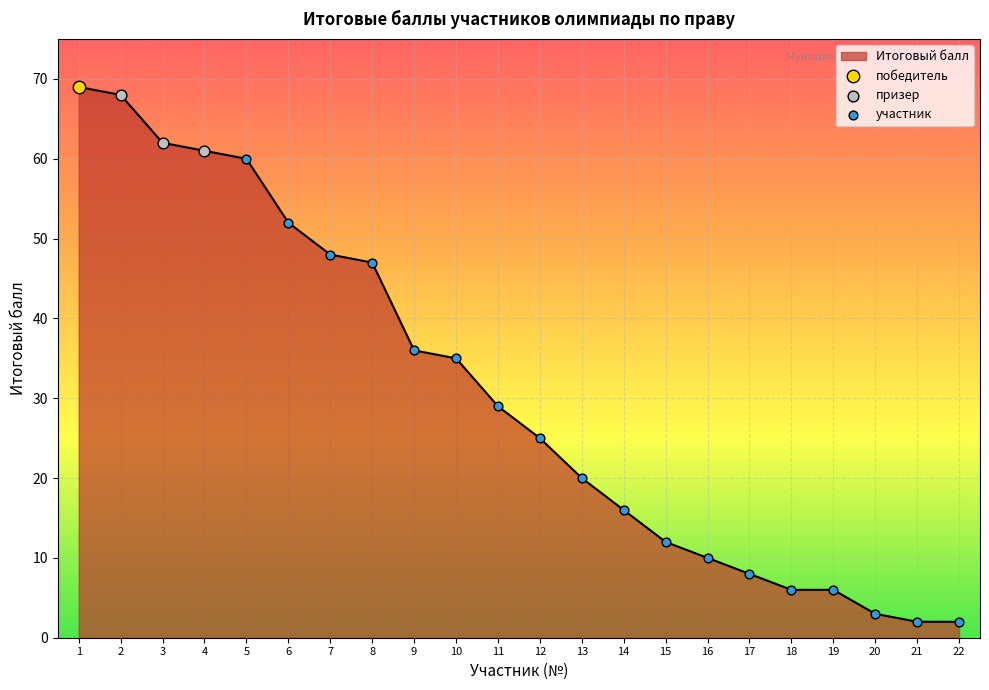

Approximately how many times larger is the value at 5 compared to 6?

1.2